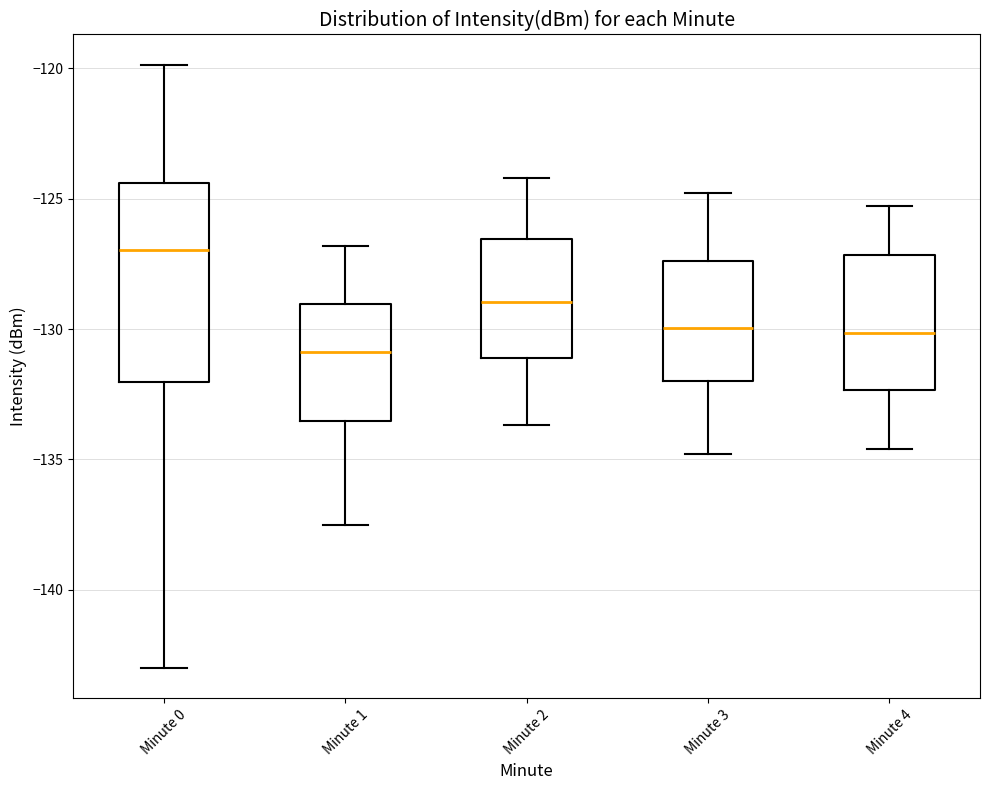

Comparing the boxes themselves (not the whiskers), which one is the tallest?

Minute 0